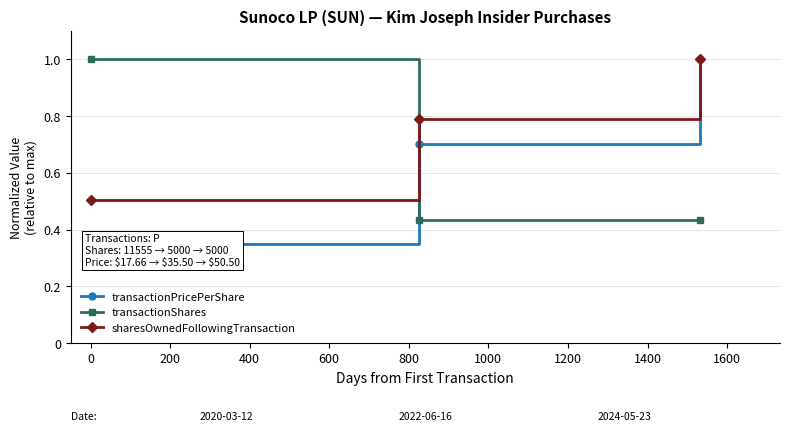

What is the value of the transactionShares point at the 1st from the left?

1.0